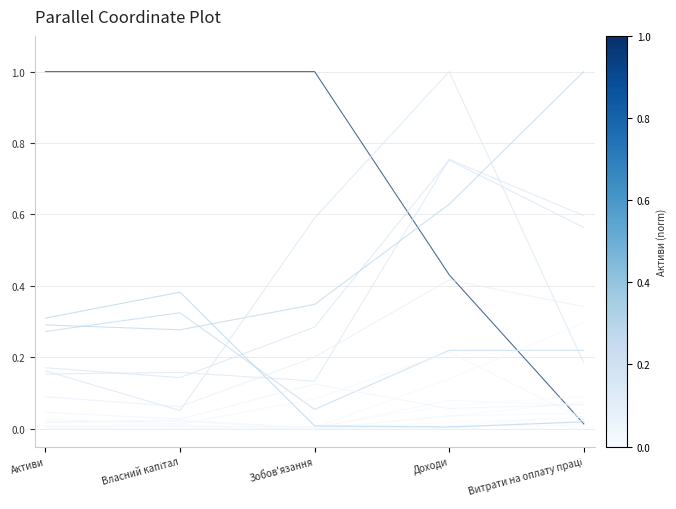

Does the chart have visible grid lines?

Yes